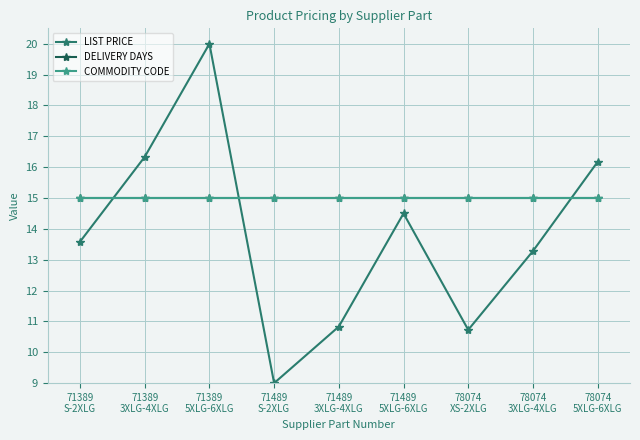

What is the label of the 3rd point from the right?

78074
XS-2XLG